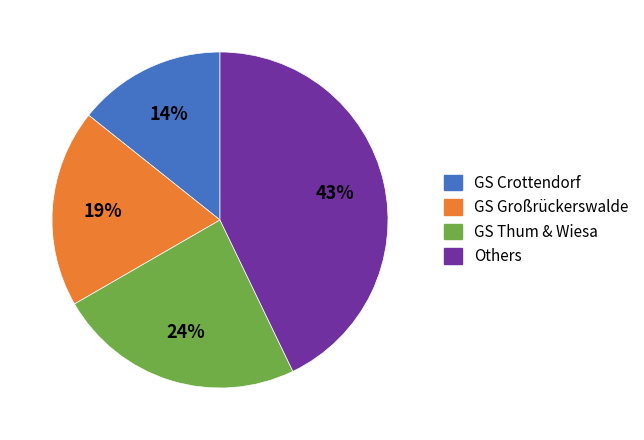

Between GS Thum & Wiesa and GS Großrückerswalde, which is larger?

GS Thum & Wiesa